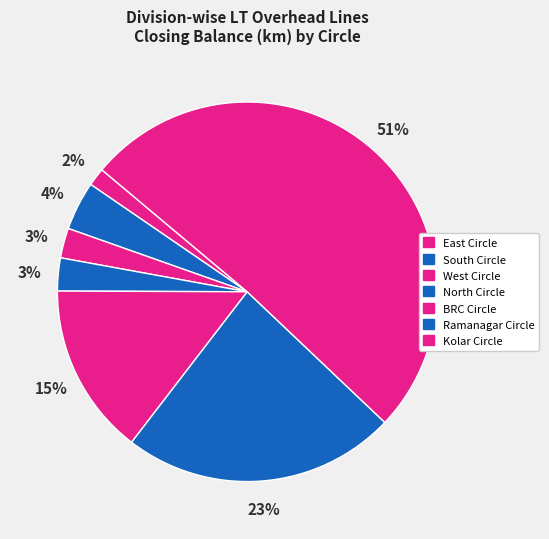

To the nearest percent, what is the average slice percentage?

14%